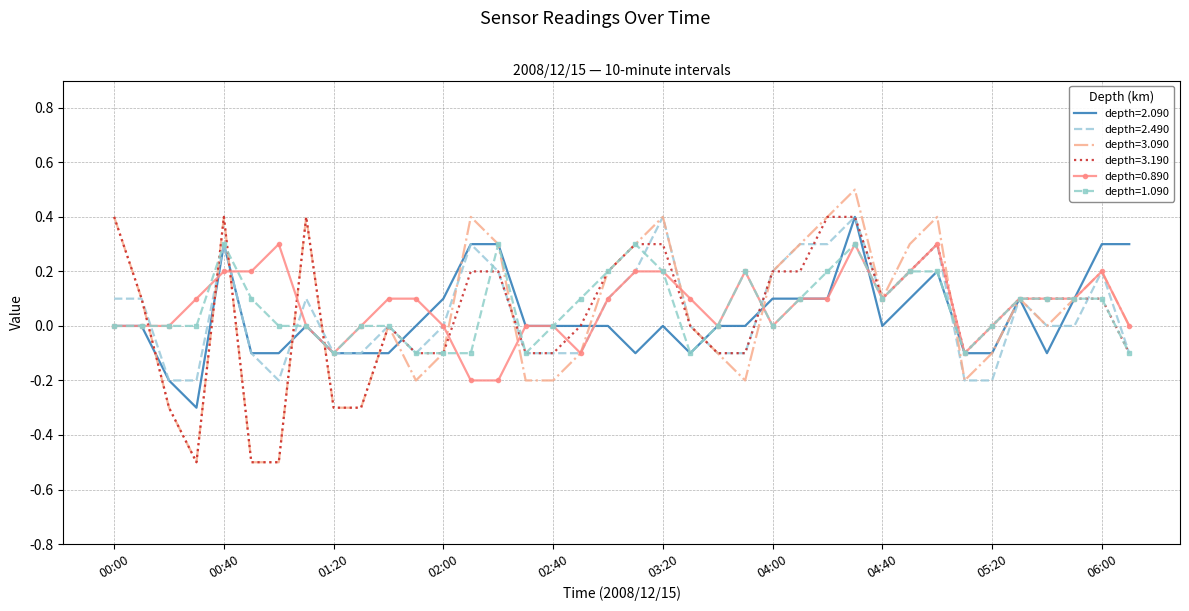

What is the maximum value for depth=3.090?

0.5